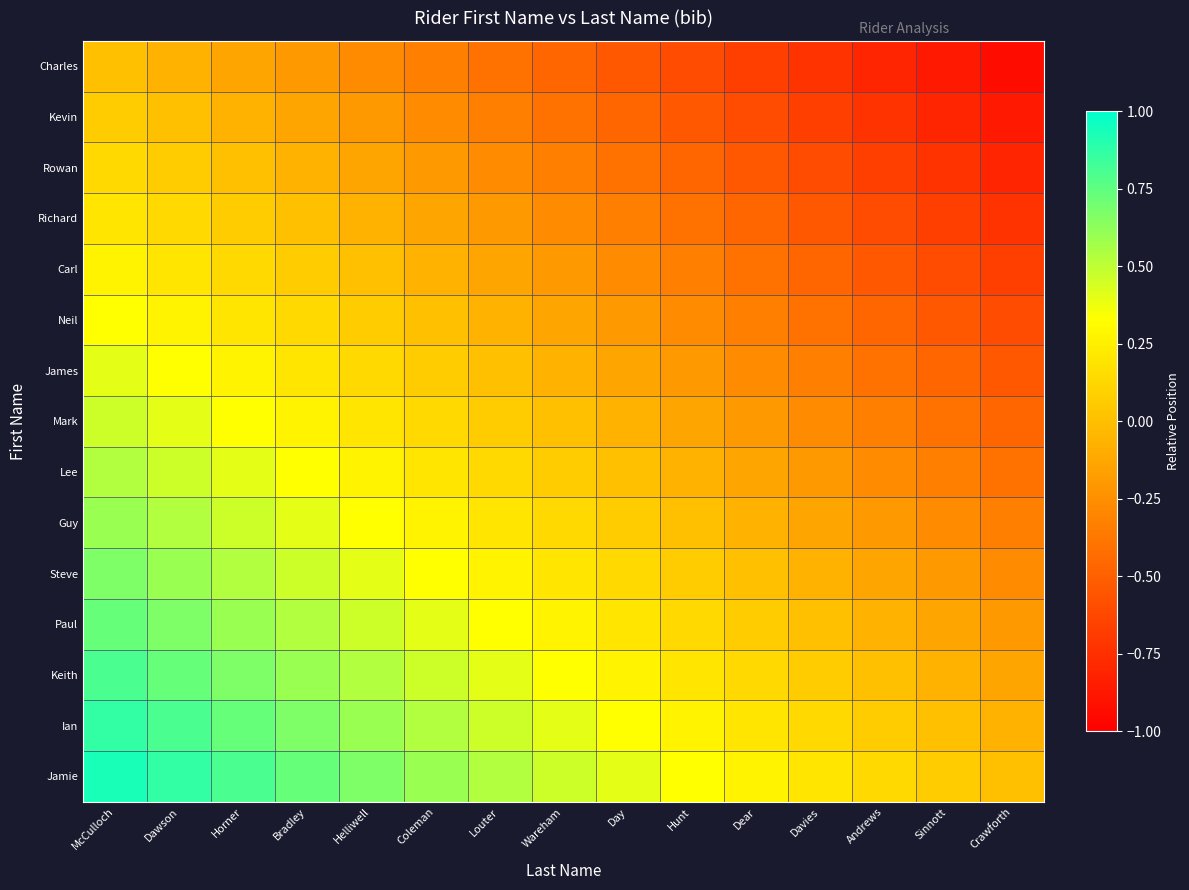

Which has a higher value, Louter or Sinnott?

Louter